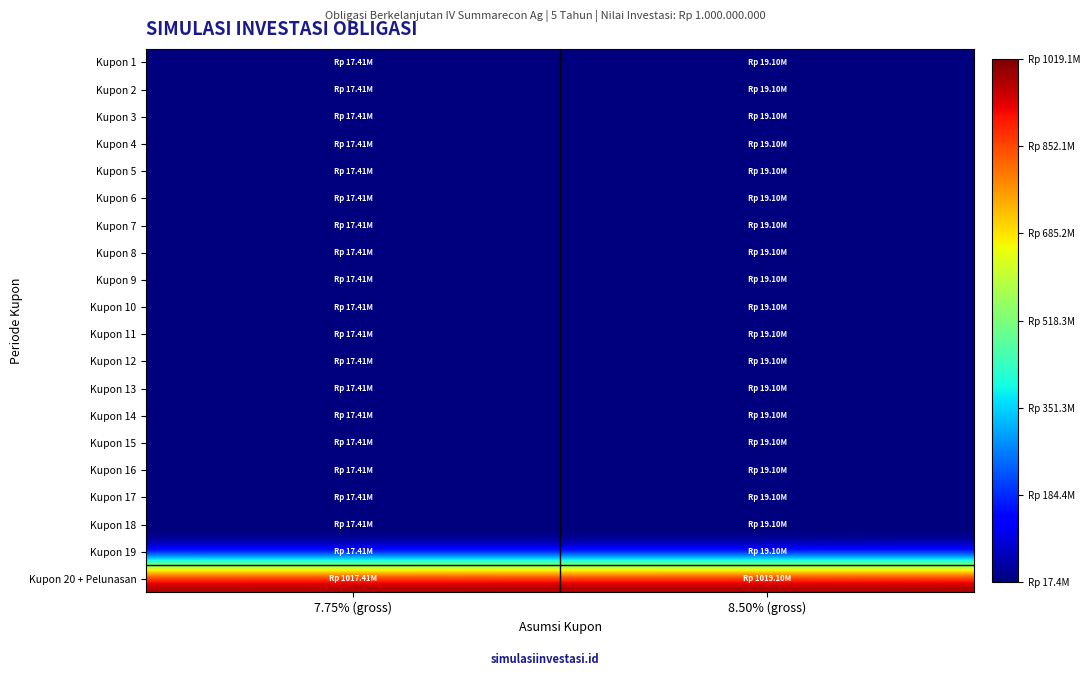

How many distinct data groups are displayed?

20